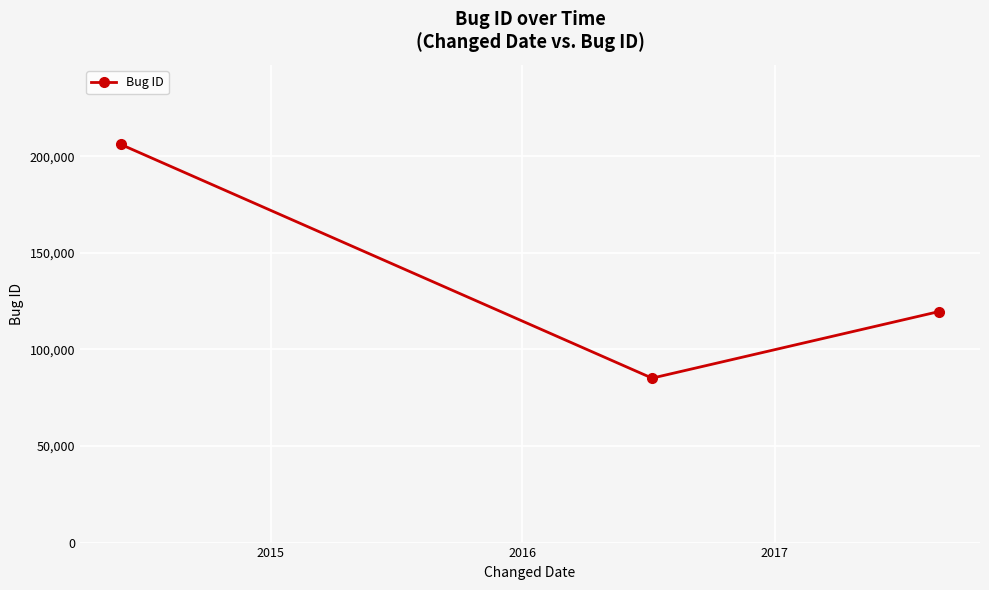

What is the difference between the maximum and minimum values?

120991